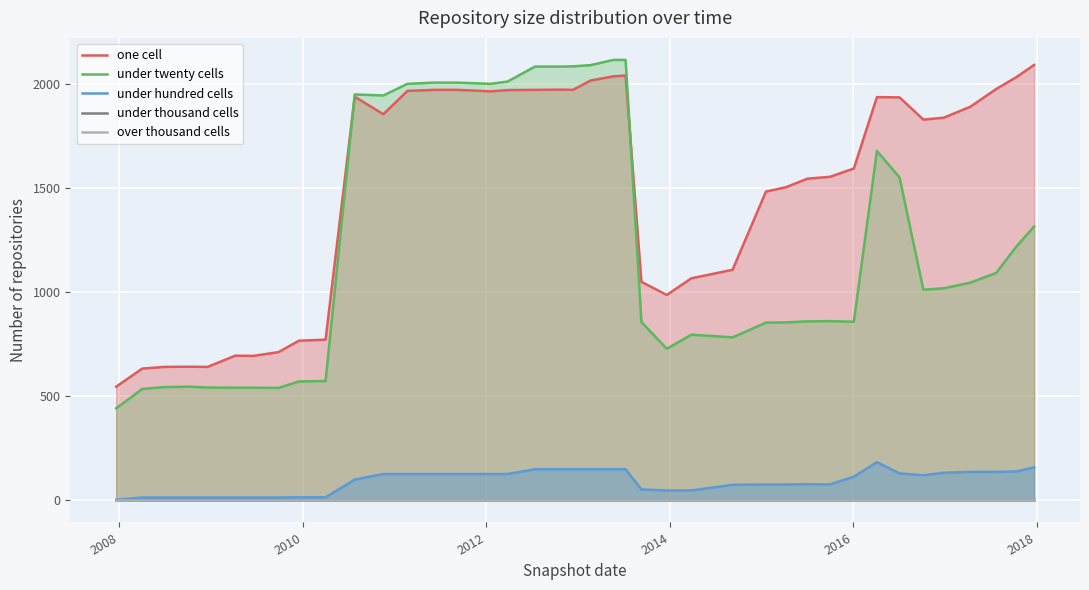

True or false: under hundred cells and under twenty cells cross at least once.

False